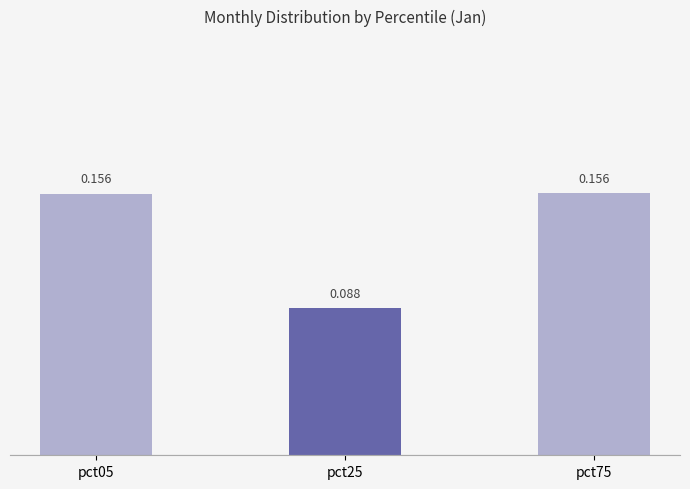

What is the smallest value displayed?

0.1